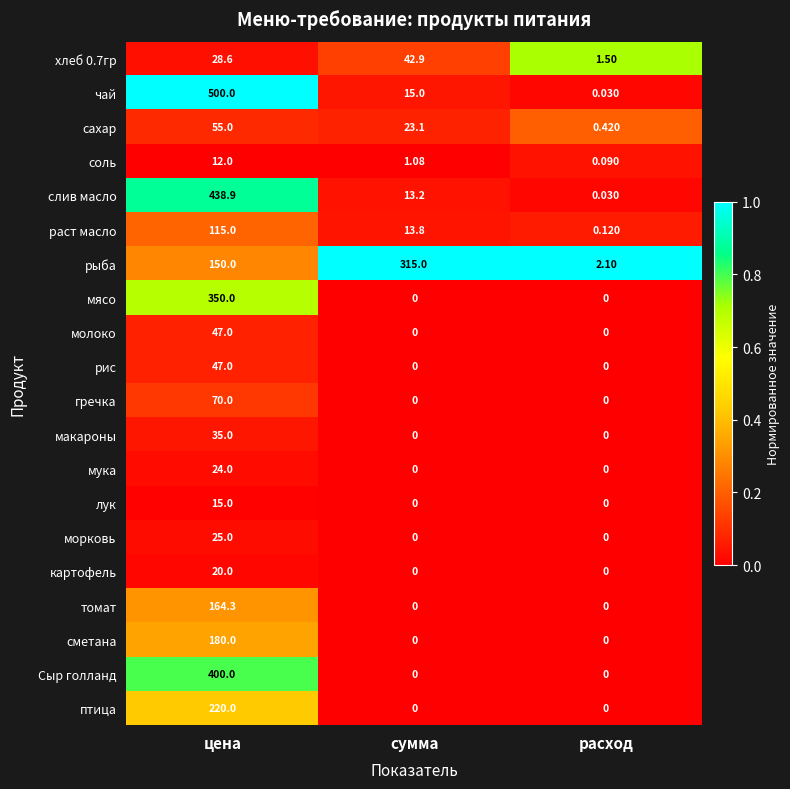

Which series has the widest spread of values?

чай